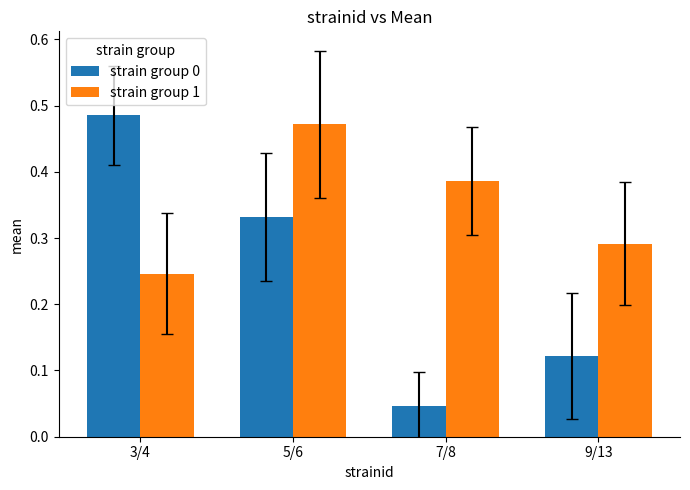

What is the total value across all series at 5/6?

0.8